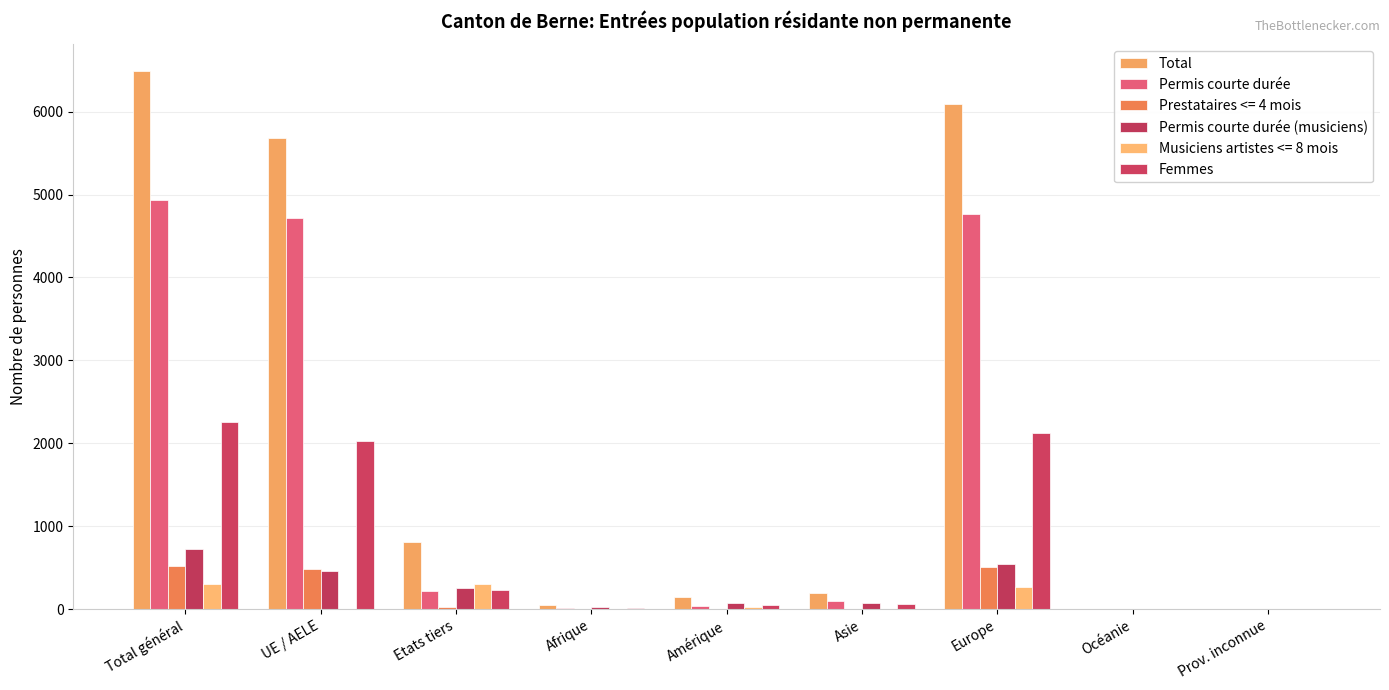

At which label does Permis courte durée (musiciens) first exceed 78?

Total général